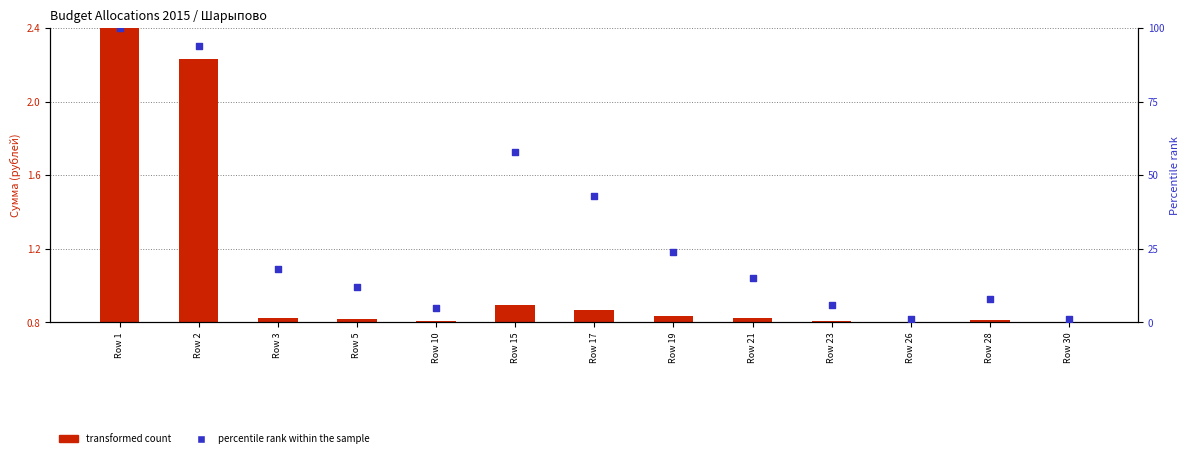

Which series contains the lowest Y value?

transformed count